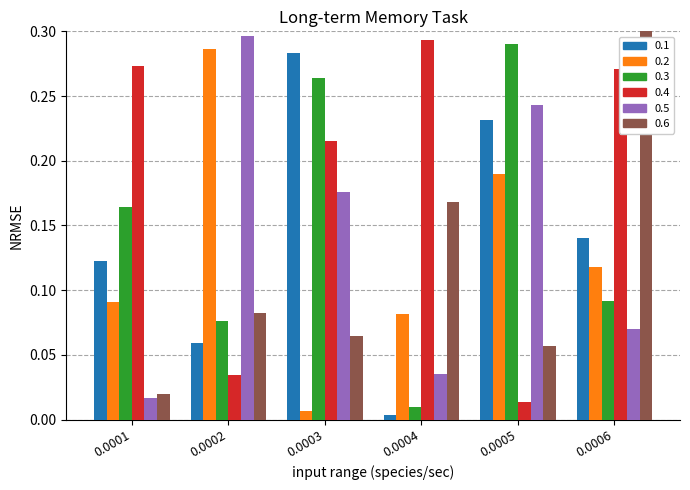

What is the total value across all series at 0.0005?

1.0